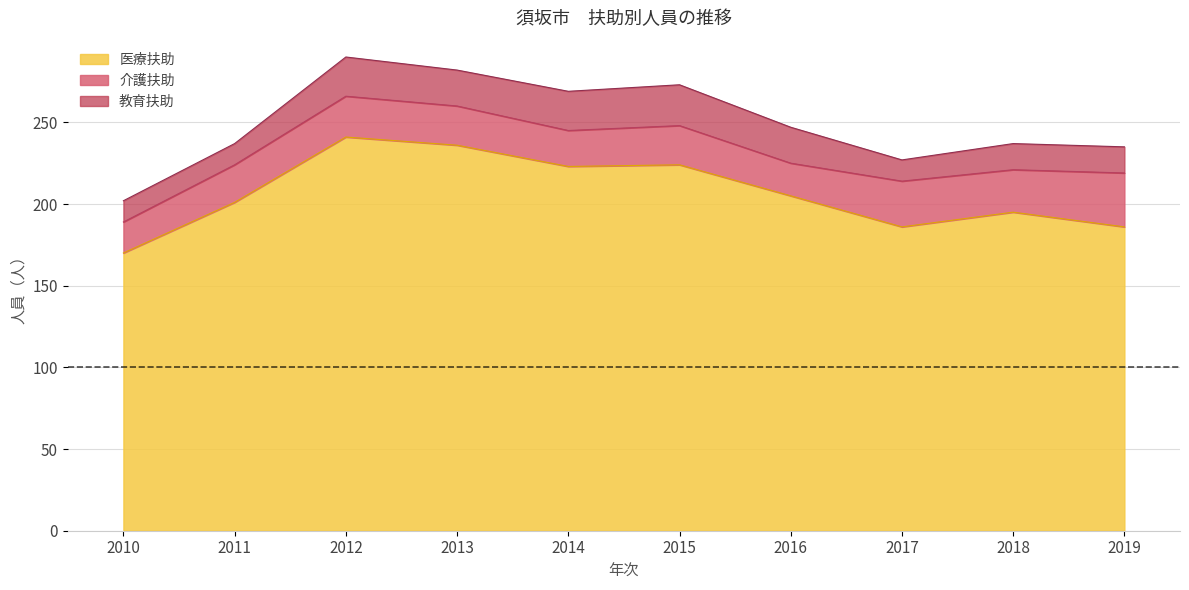

The value of 医療扶助 at 2012 is 241. True or false?

True